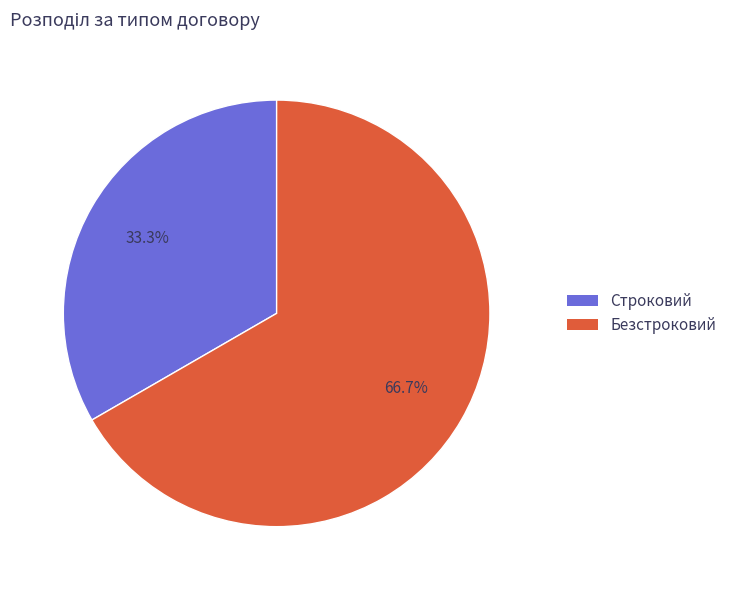

To the nearest percent, what is the average slice percentage?

50%